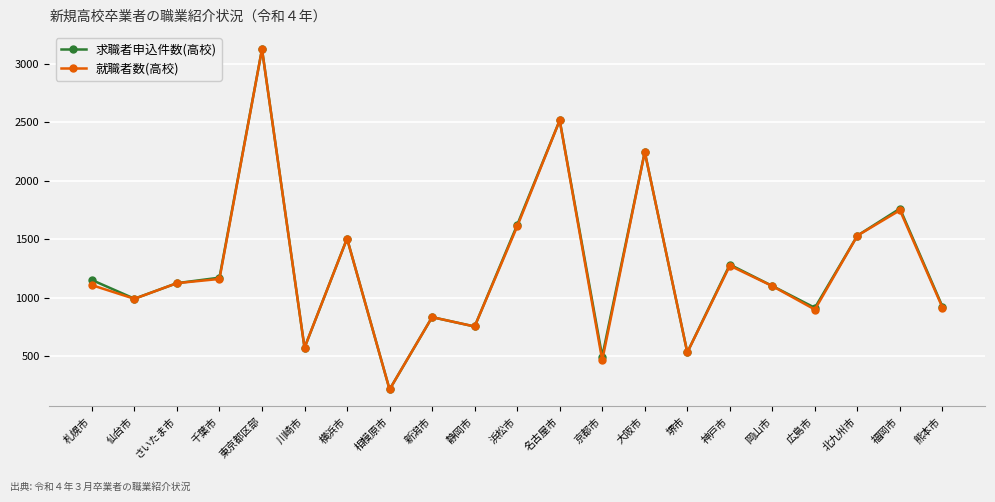

At which label is 求職者申込件数(高校) closest to 1669?

浜松市